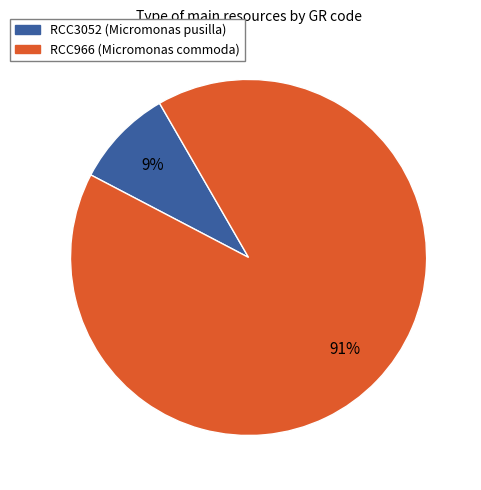

Do RCC3052 and RCC966 together represent more than half of the pie?

Yes